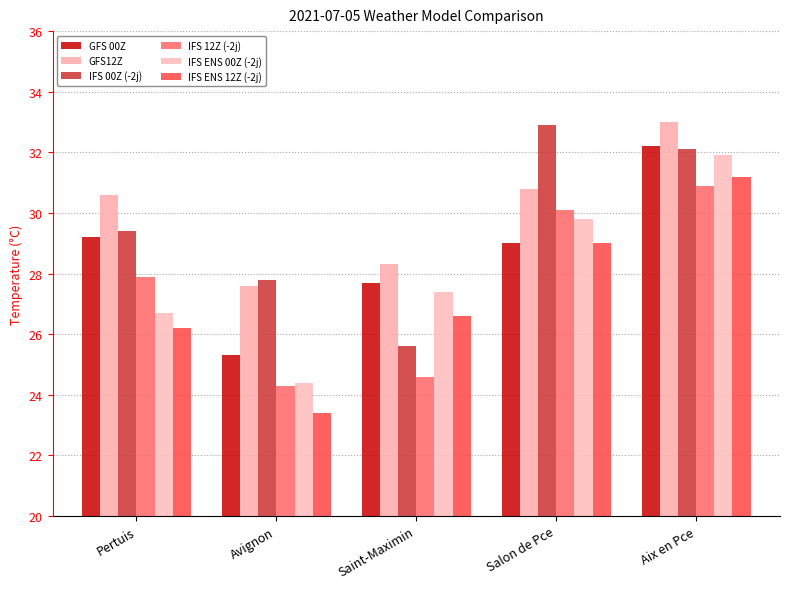

What is the sum of the GFS 00Z values at Salon de Pce and Saint-Maximin?

56.7